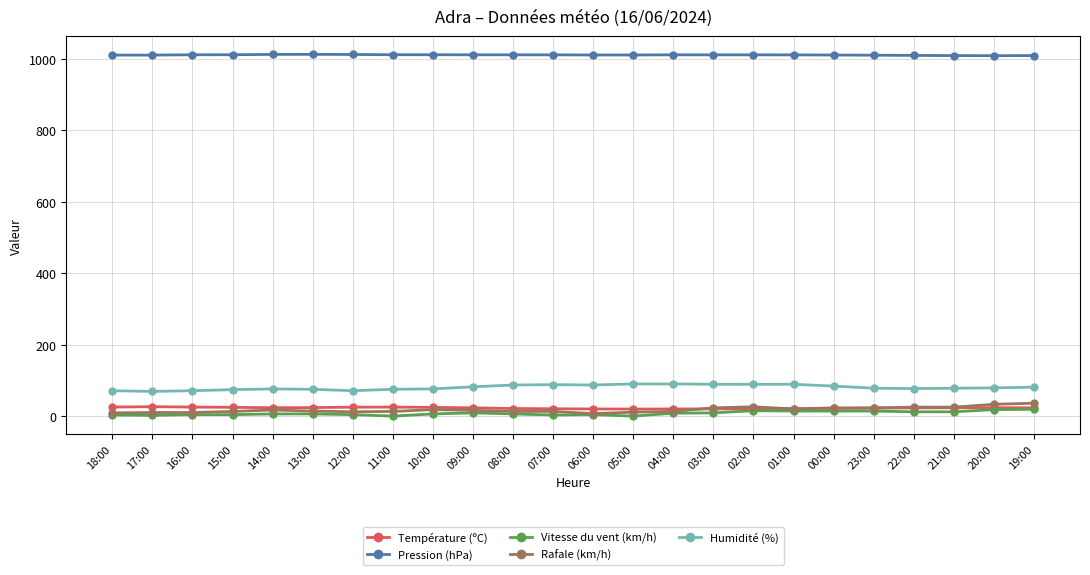

How many data points in Rafale (km/h) are less than 16?

12